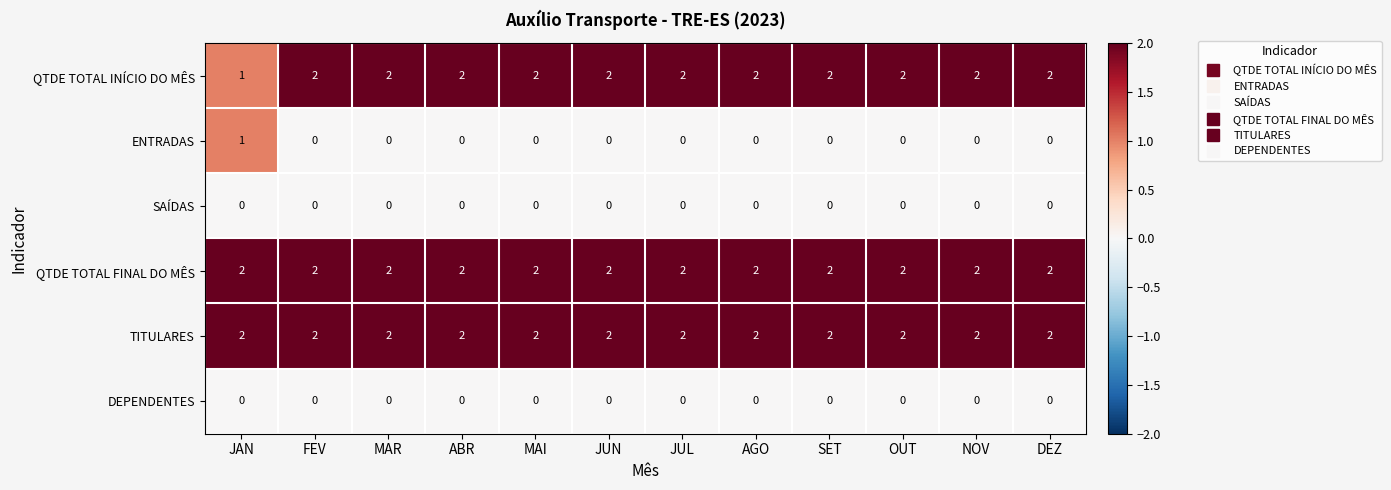

What is the maximum value shown in the chart?

2